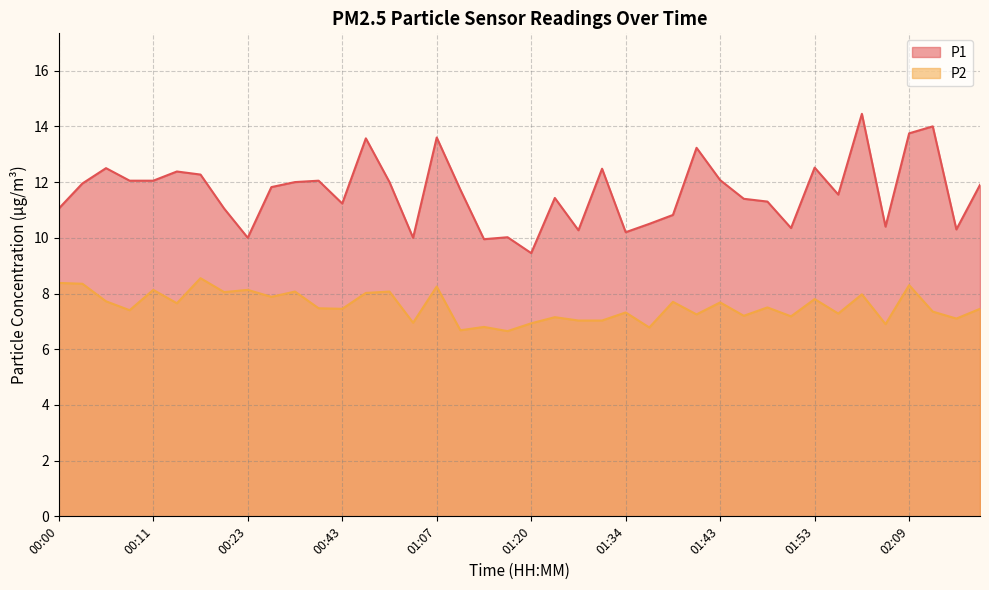

How many distinct data groups are displayed?

2